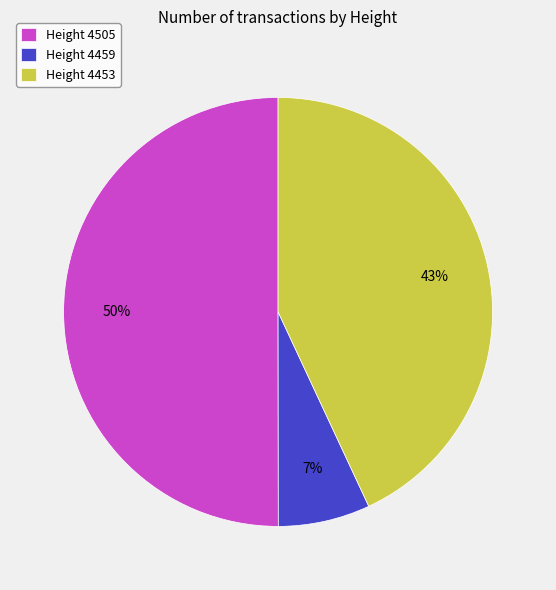

Is it true that Height 4459 is 1% of the pie?

False